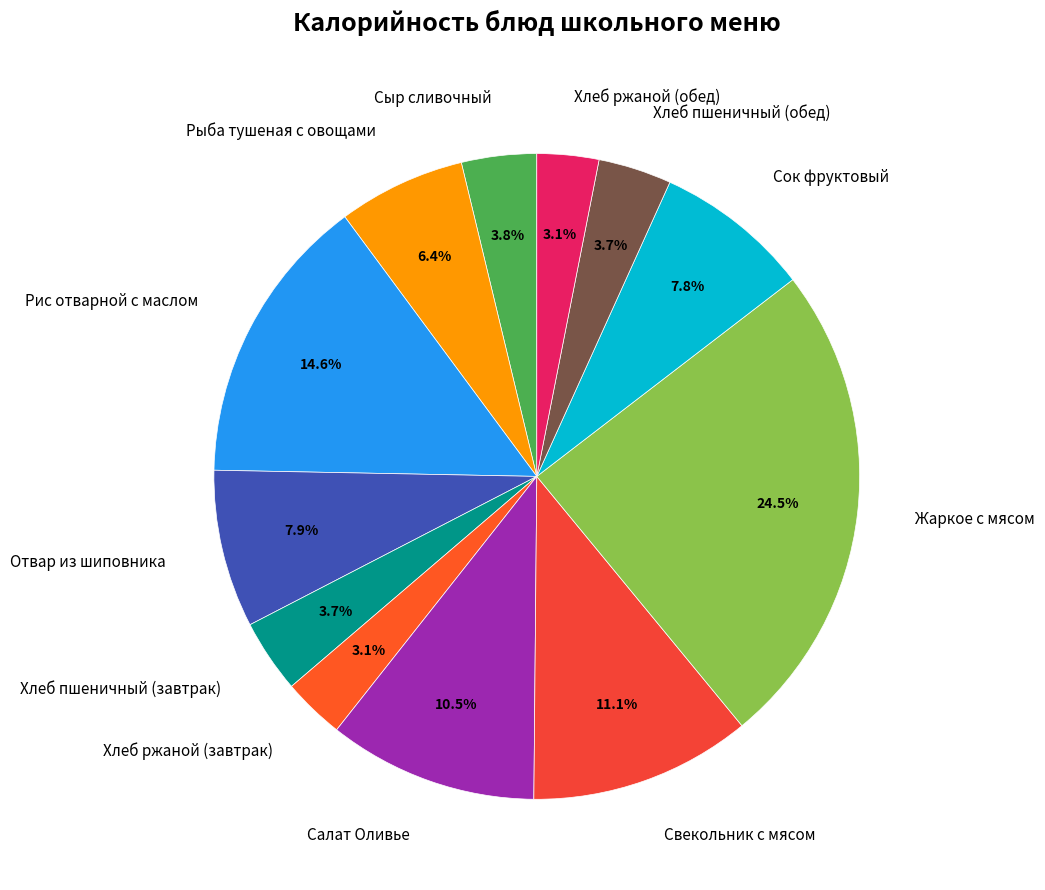

To the nearest percent, what is the combined percentage of Сыр сливочный and Салат Оливье?

14%